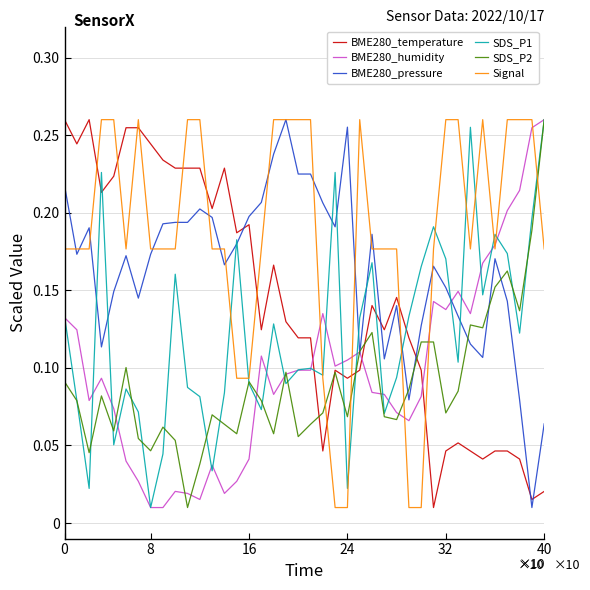

Which category has the lowest value in the SDS_P1 series?

8